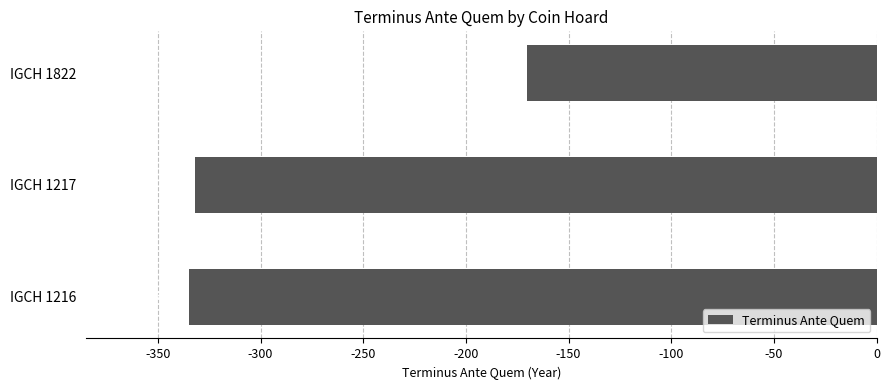

Is it true that the value at IGCH 1822 is -170?

True